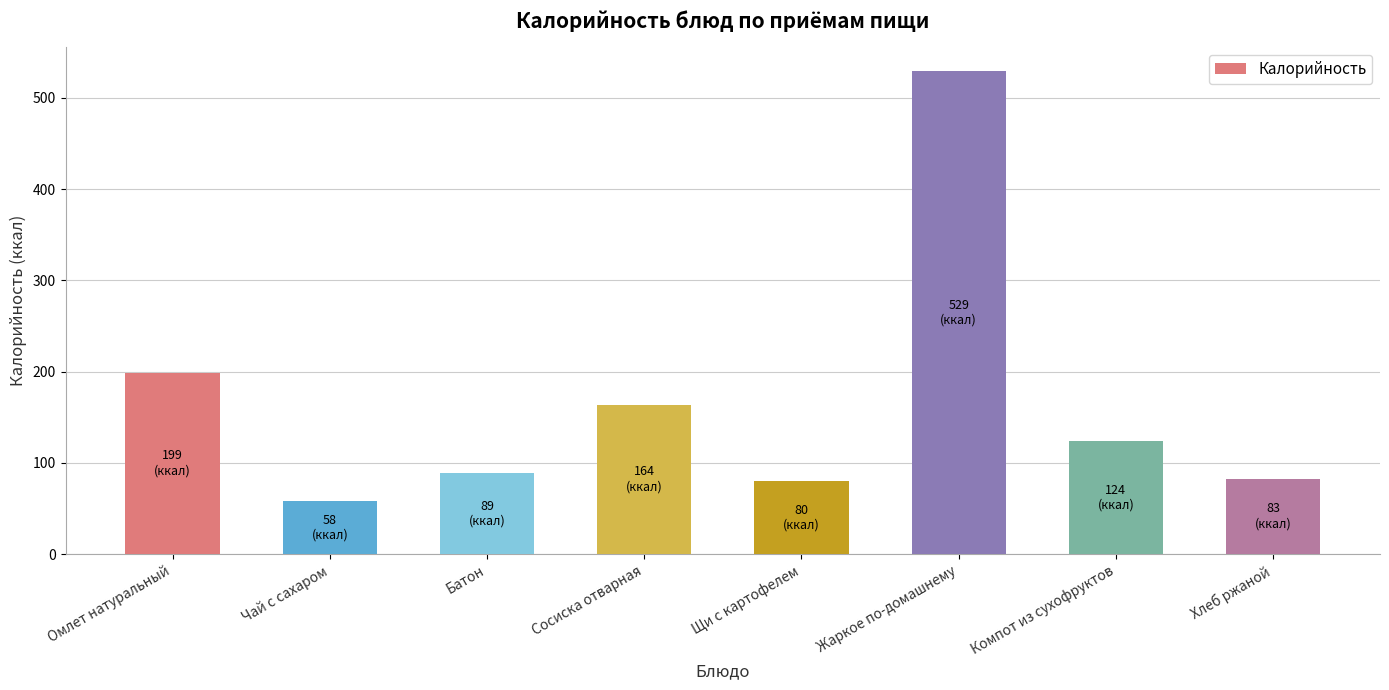

What is the smallest value displayed?

58